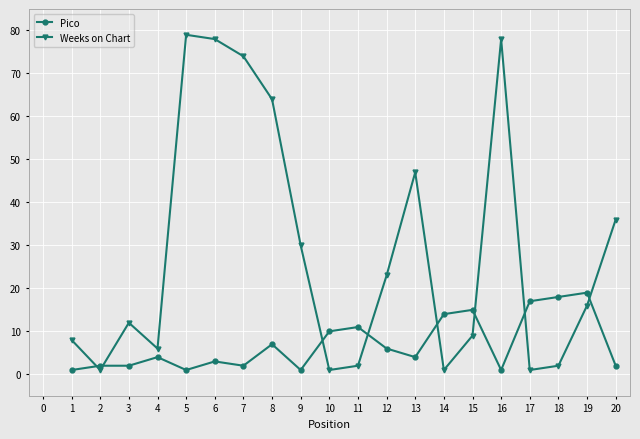

Where is the first local maximum for Weeks on Chart?

3